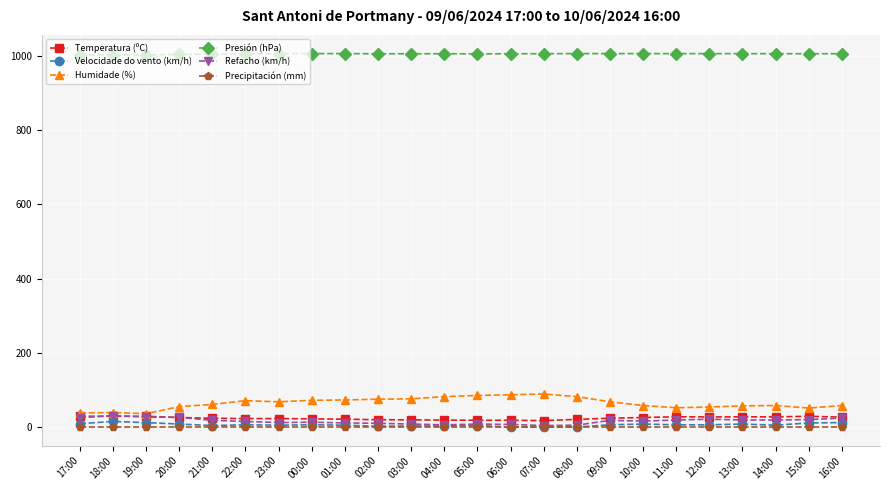

Is it true that Humidade (%) equals 85.0 at 05:00?

True